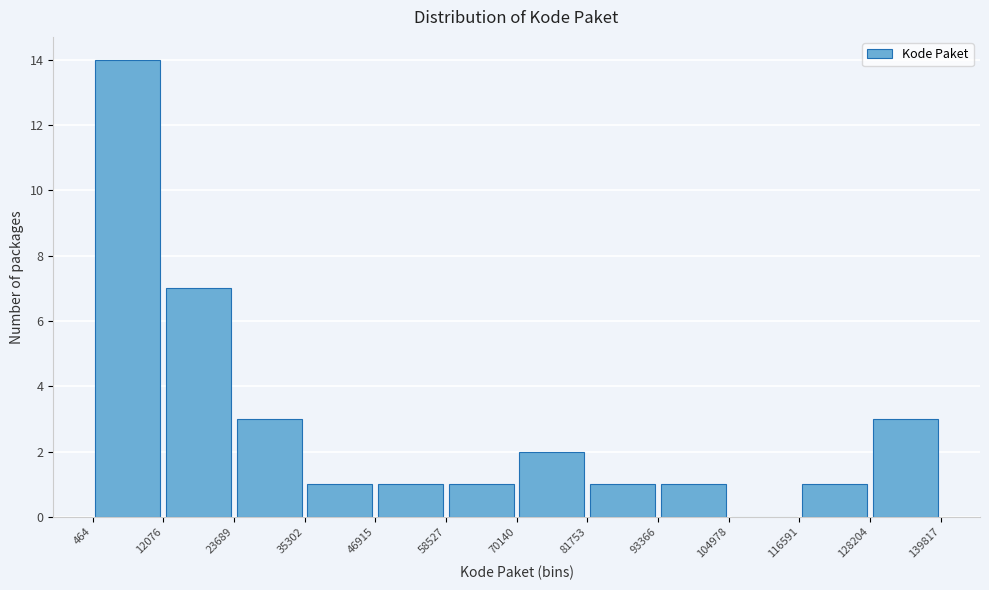

Reading left to right, list every bar in this chart as the range it spans on the x-axis followed by its height. The values are not printed on the chart, so give them approximately, as read against the axis.

464 to 12076: 14
12076 to 23689: 7
23689 to 35302: 3
35302 to 46915: 1
46915 to 58527: 1
58527 to 70140: 1
70140 to 81753: 2
81753 to 93366: 1
93366 to 104978: 1
104978 to 116591: 0
116591 to 128204: 1
128204 to 139817: 3